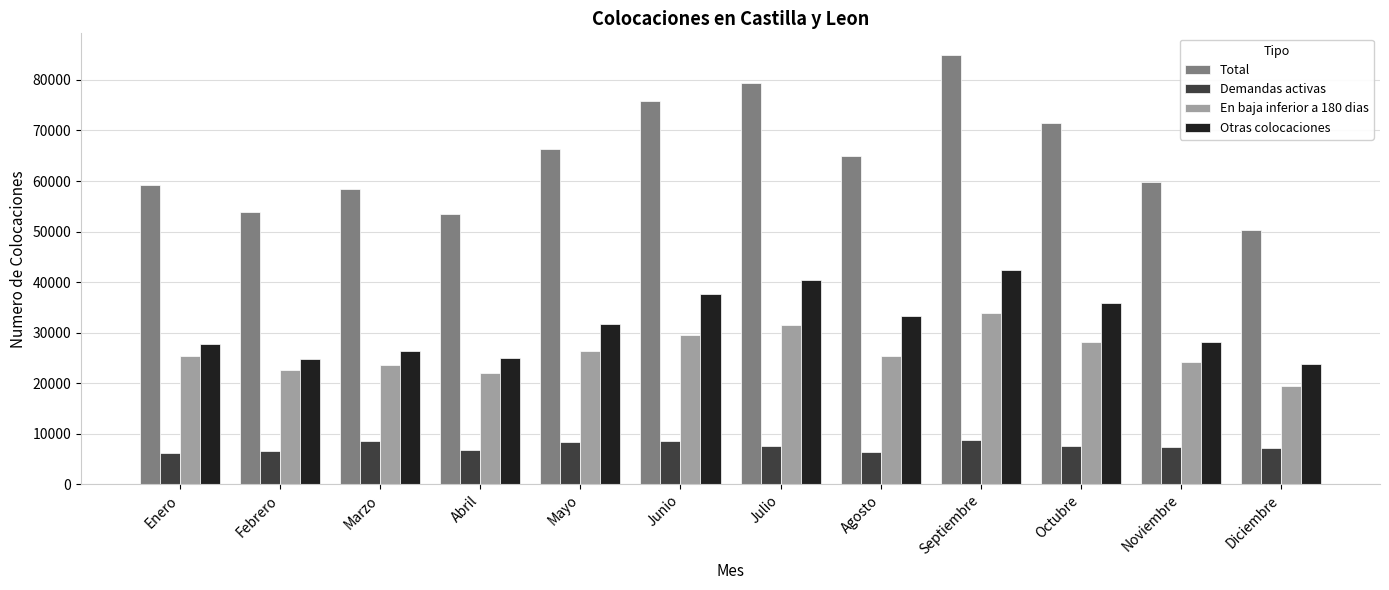

How many data points in En baja inferior a 180 dias are less than 25426?

6